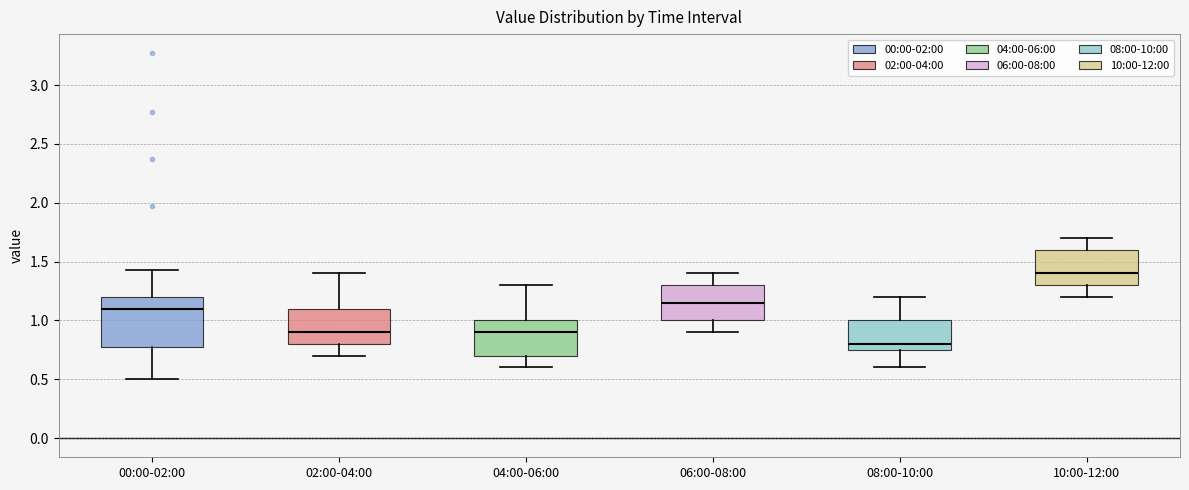

Reading left to right, transcribe this box plot: for each box, give where its median line is, the range the box spans, and where its two whiskers end, as read against the y-axis. The values are not printed on the chart, so give them approximately, as read against the axis.

00:00-02:00: median 1.10, box 0.75 to 1.20, whiskers 0.50 to 1.45
02:00-04:00: median 0.90, box 0.80 to 1.10, whiskers 0.70 to 1.40
04:00-06:00: median 0.90, box 0.70 to 1.00, whiskers 0.60 to 1.30
06:00-08:00: median 1.15, box 1.00 to 1.30, whiskers 0.90 to 1.40
08:00-10:00: median 0.80, box 0.75 to 1.00, whiskers 0.60 to 1.20
10:00-12:00: median 1.40, box 1.30 to 1.60, whiskers 1.20 to 1.70